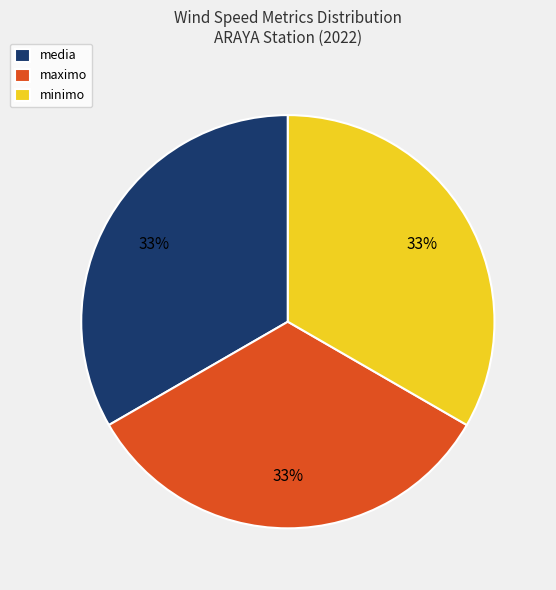

Is media the majority of the pie?

No